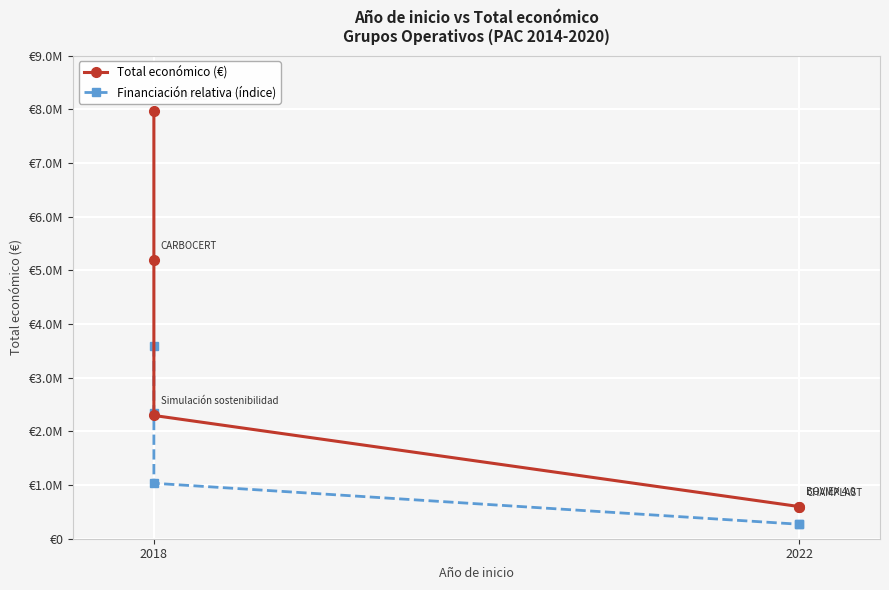

Which series has the largest total across all categories?

Total económico (€)